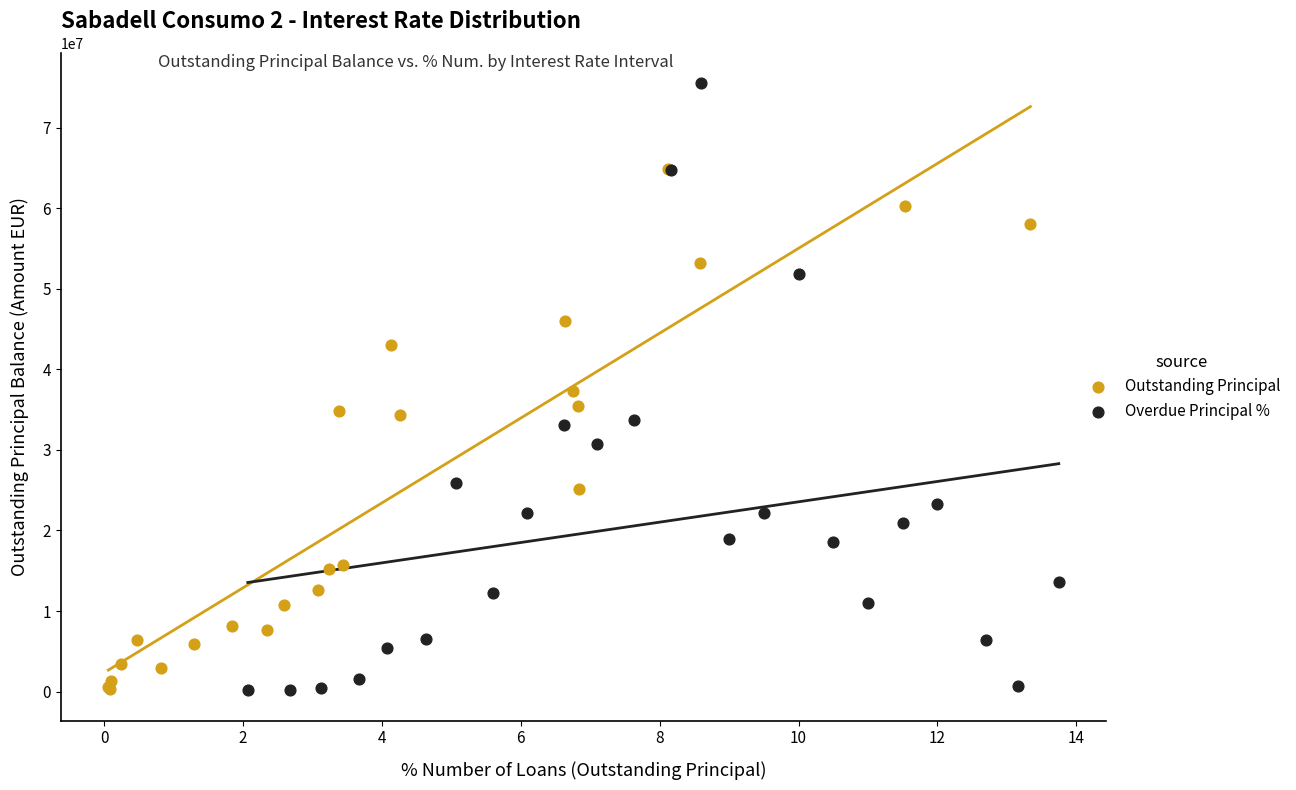

Which series reaches the maximum Y coordinate?

Overdue Principal %